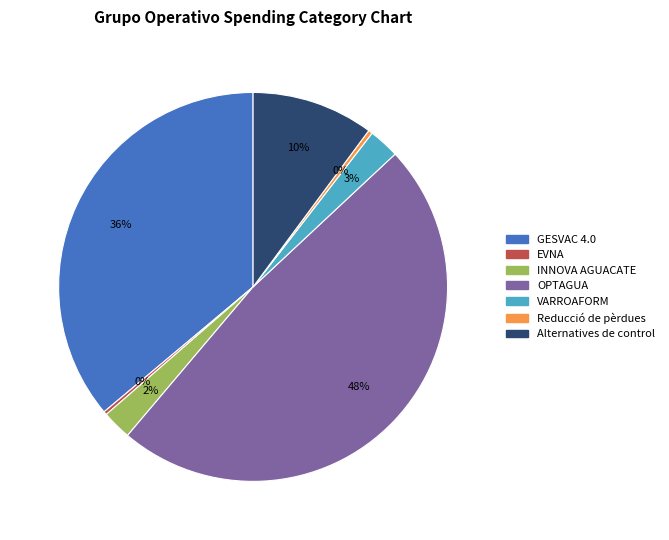

To the nearest percent, what is the average slice percentage?

14%